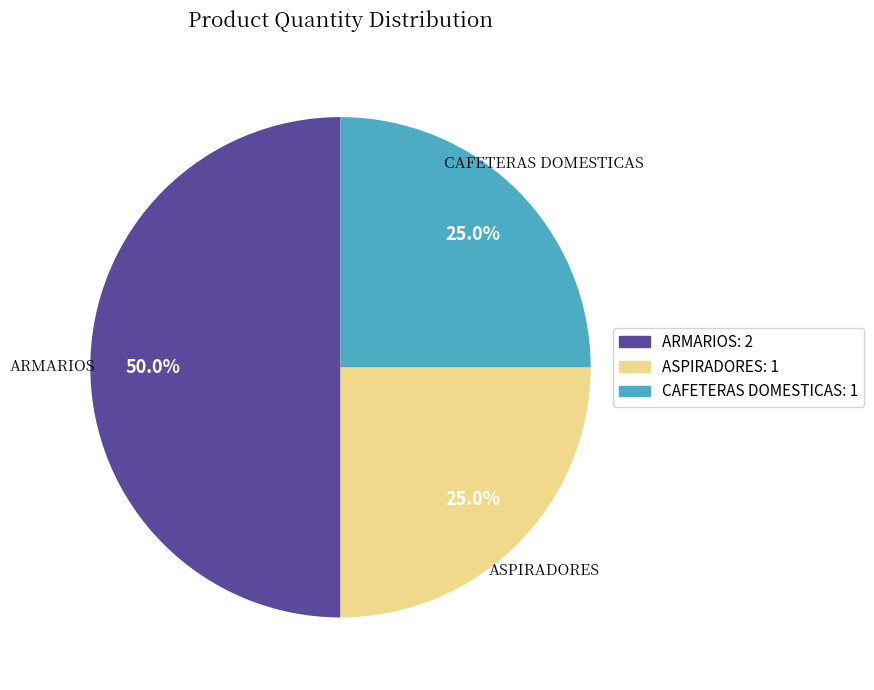

Does CAFETERAS DOMESTICAS: 1 represent more than half of the total?

No